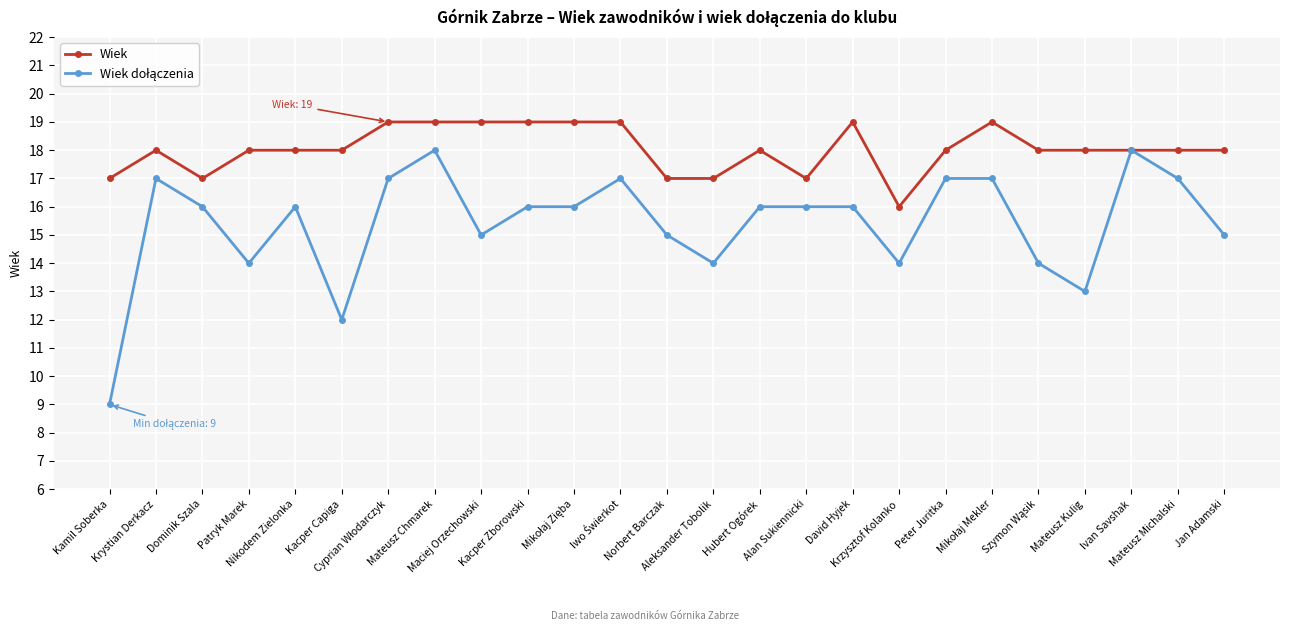

Which series has the largest total across all categories?

Wiek